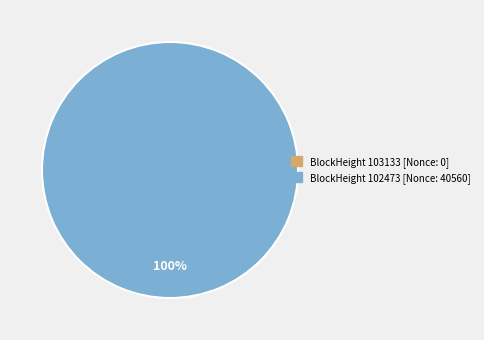

Is it true that 102473 is 100% of the pie?

True